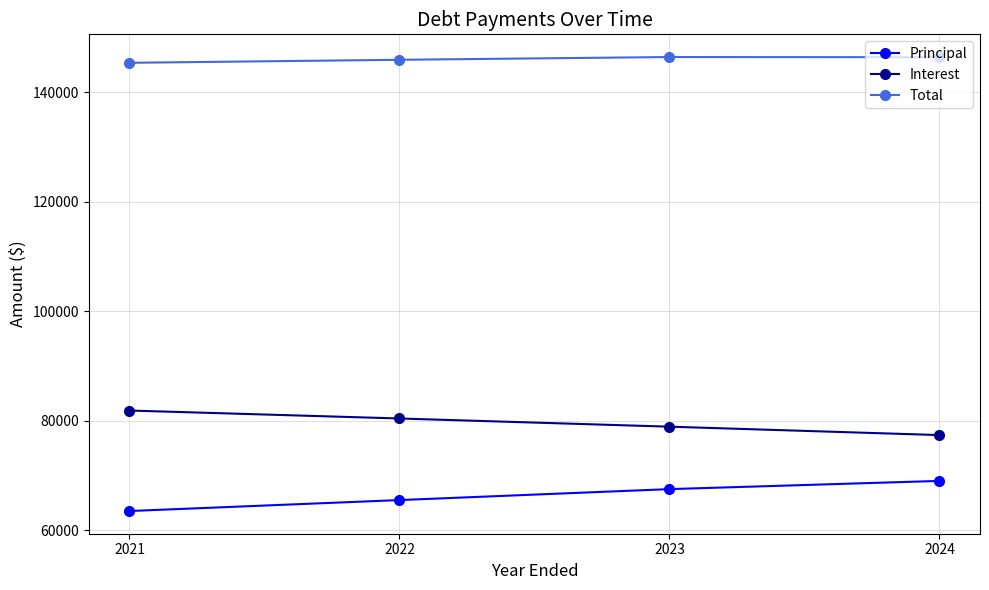

What is the spread (max minus min) of values at 2023?

78902